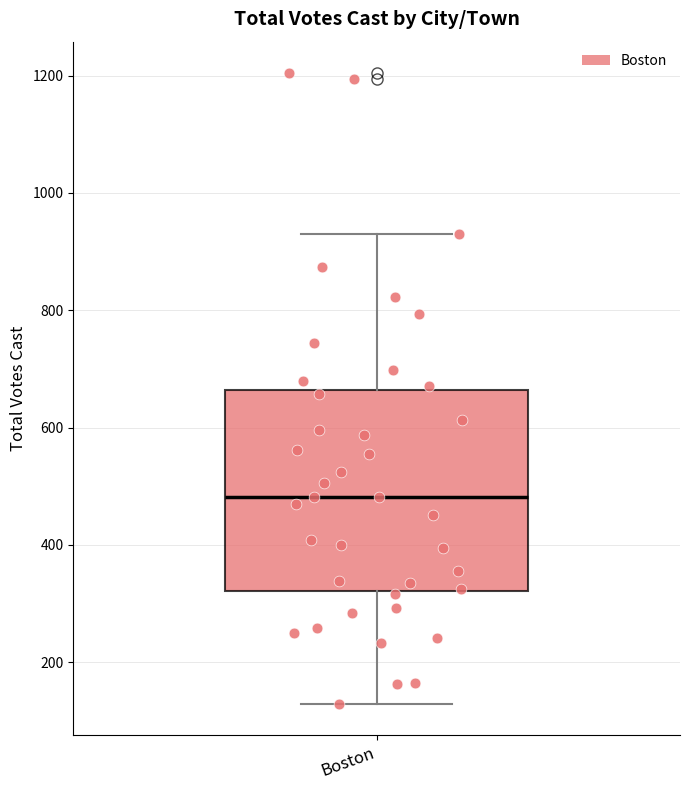

Transcribe this box plot: give where the median line is, the range the box spans, and where the two whiskers end, as read against the y-axis. The values are not printed on the chart, so give them approximately, as read against the axis.

median 480, box 320 to 660, whiskers 120 to 940